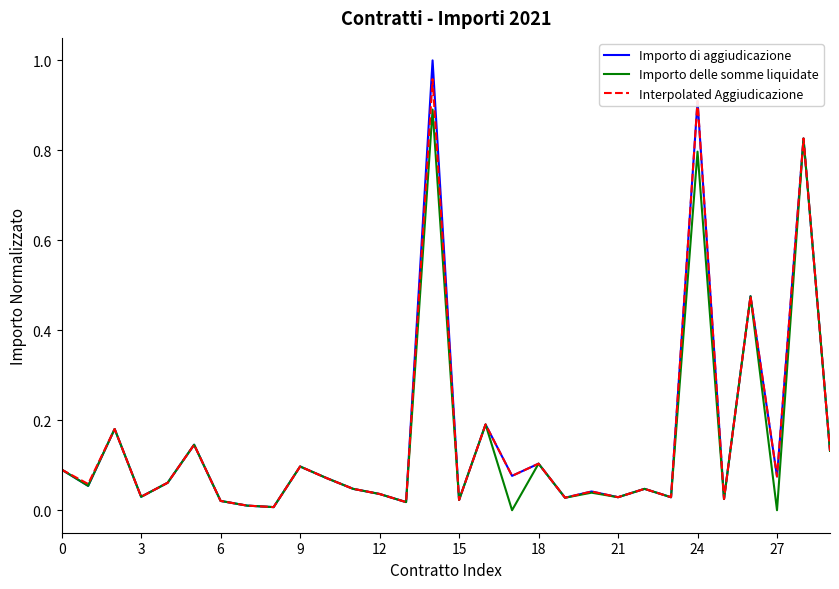

Rank the series by their maximum value, from lowest to highest.

Importo delle somme liquidate, Interpolated Aggiudicazione, Importo di aggiudicazione